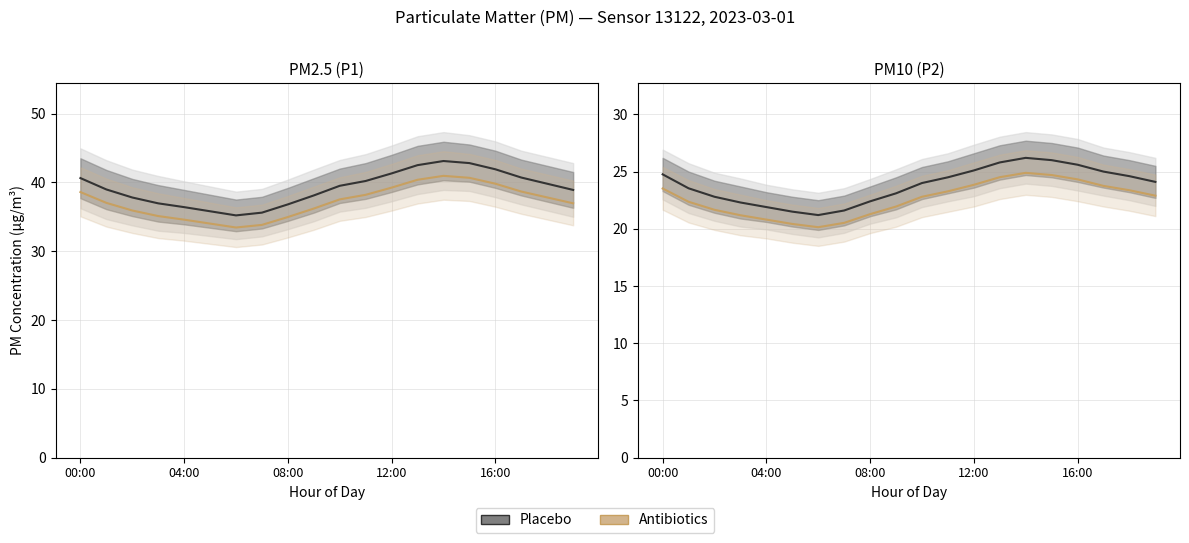

True or false: P2 (Placebo) has more than 2 interior local peaks.

False